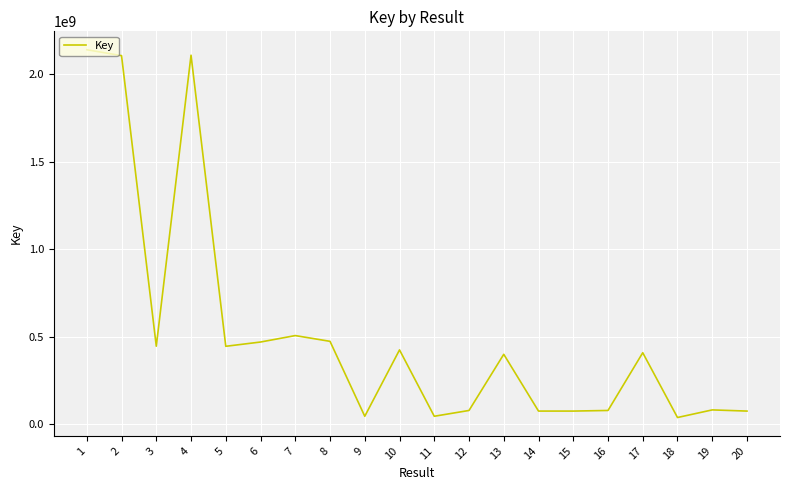

True or false: there are more than 1 points higher than both neighbors.

True